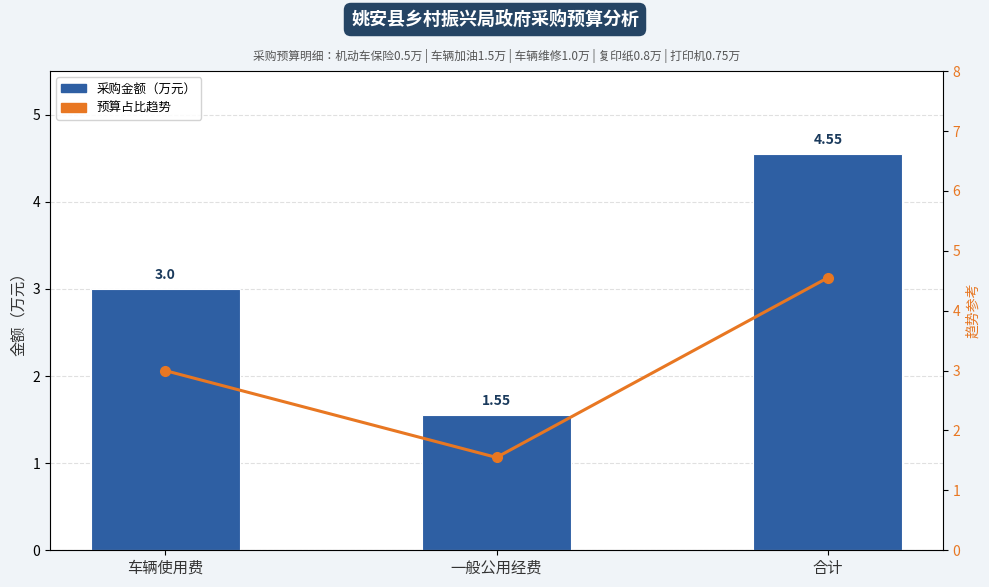

How many data points in 预算占比趋势 are less than 3?

1